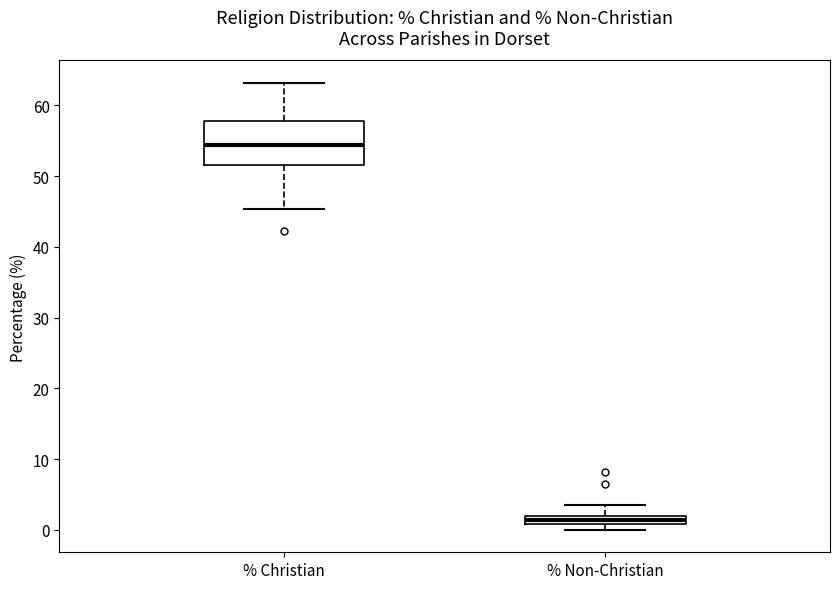

Comparing the boxes themselves (not the whiskers), which one is the tallest?

% Christian